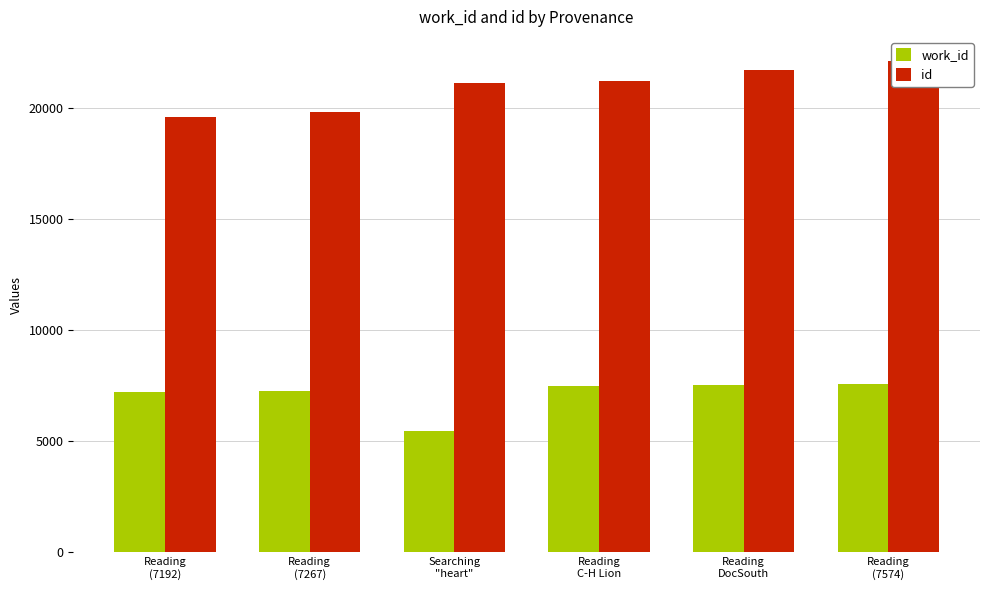

Where does the work_id series first go above 7486?

Reading
DocSouth